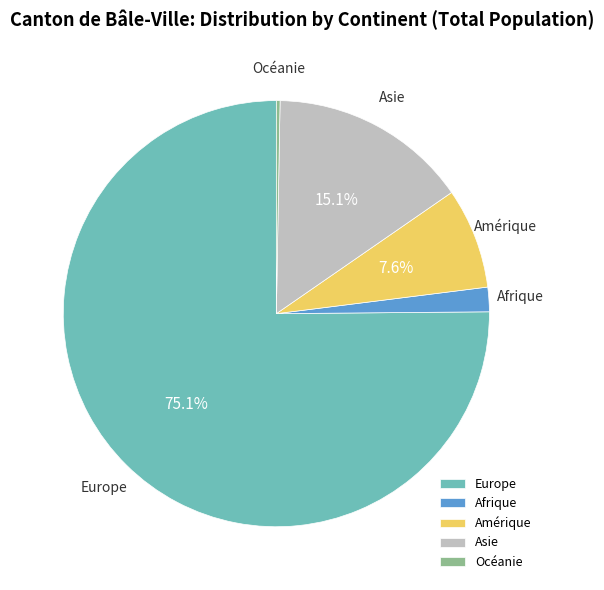

Count the number of slices in the pie.

5